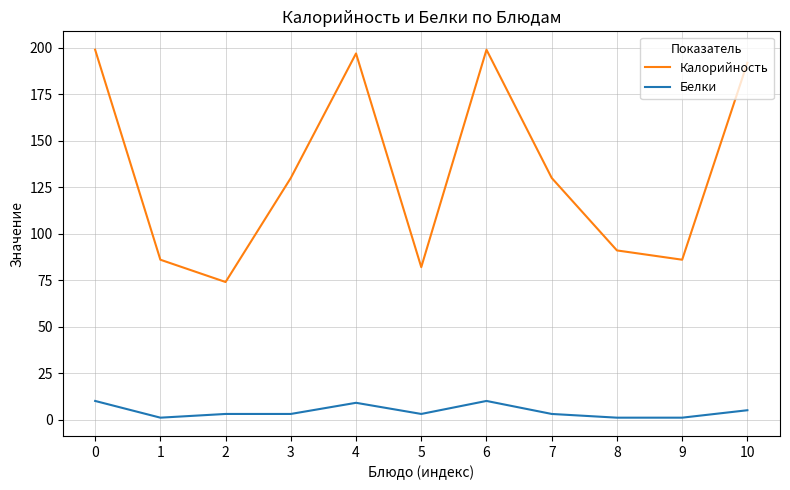

What is the highest value of the Калорийность series?

199